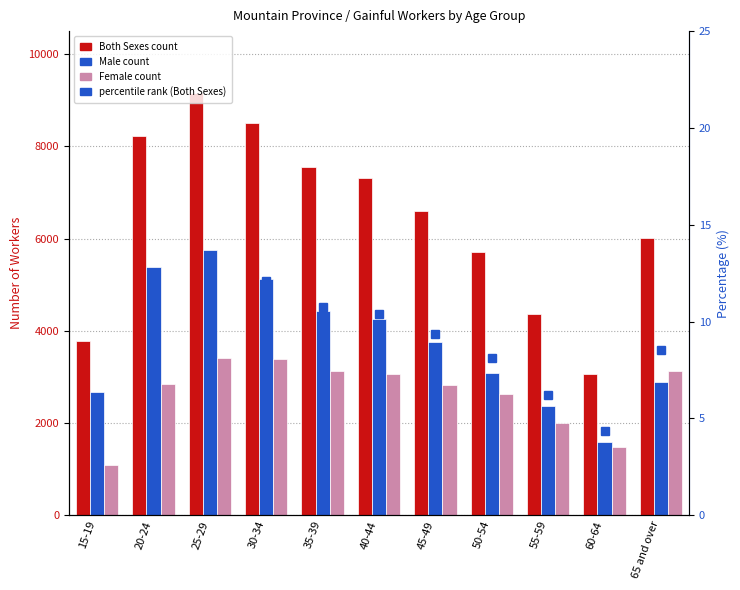

How many groups of bars are there?

11